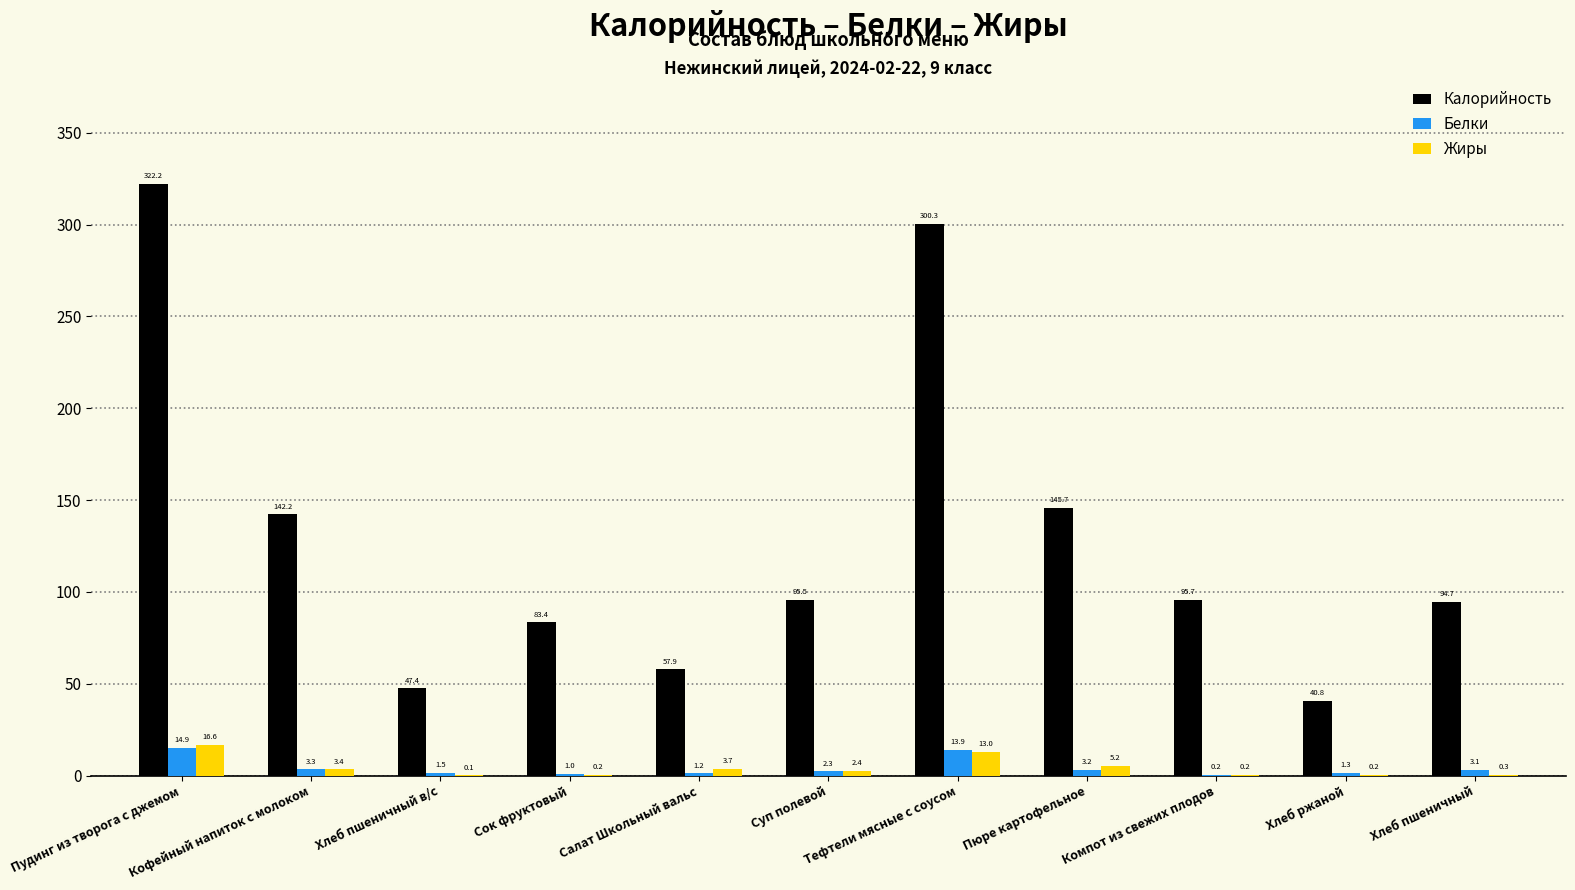

Is the value of Белки at Суп полевой greater than the value of Жиры at Пюре картофельное?

No